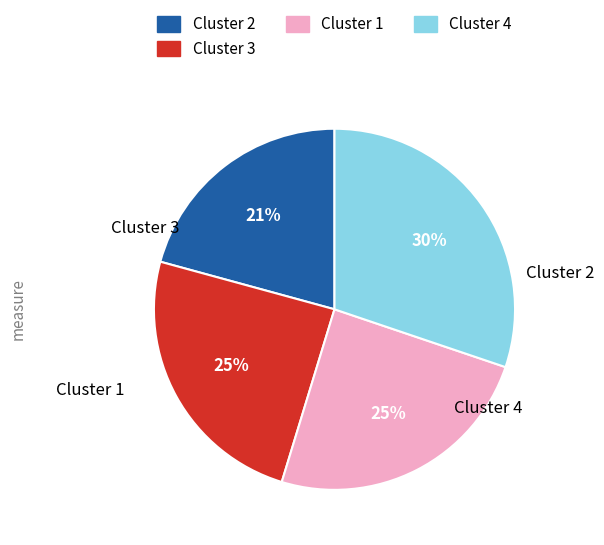

To the nearest percent, what is the difference between the largest and smallest slice percentages?

9%